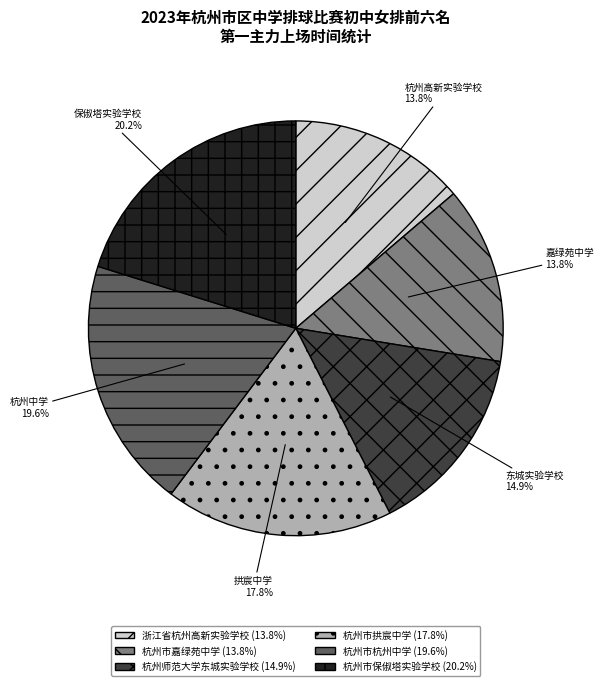

Which category has the biggest portion of the pie?

杭州市保俶塔实验学校